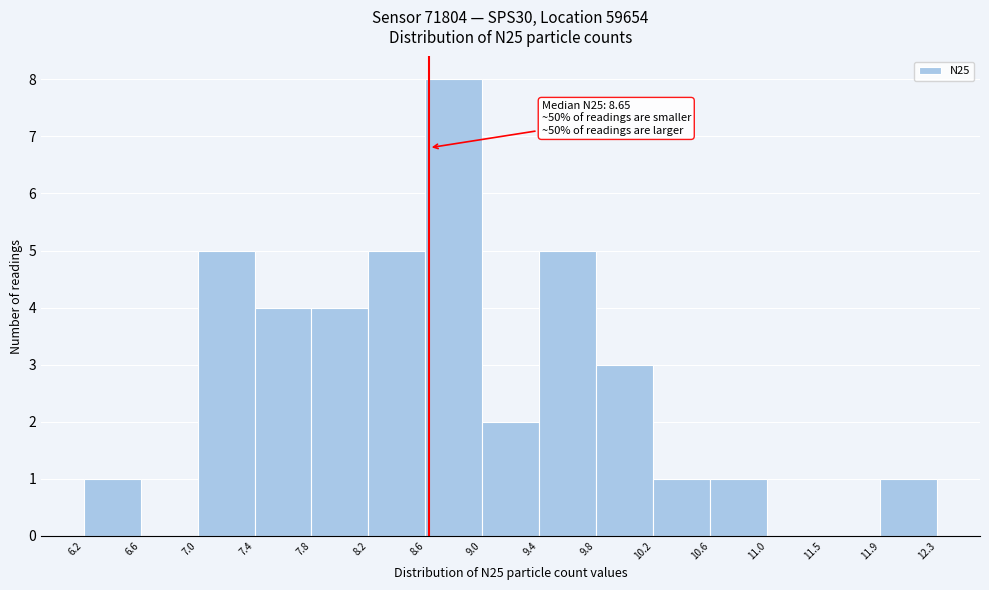

Which range on the x-axis has the tallest bar?

8.6 to 9.0